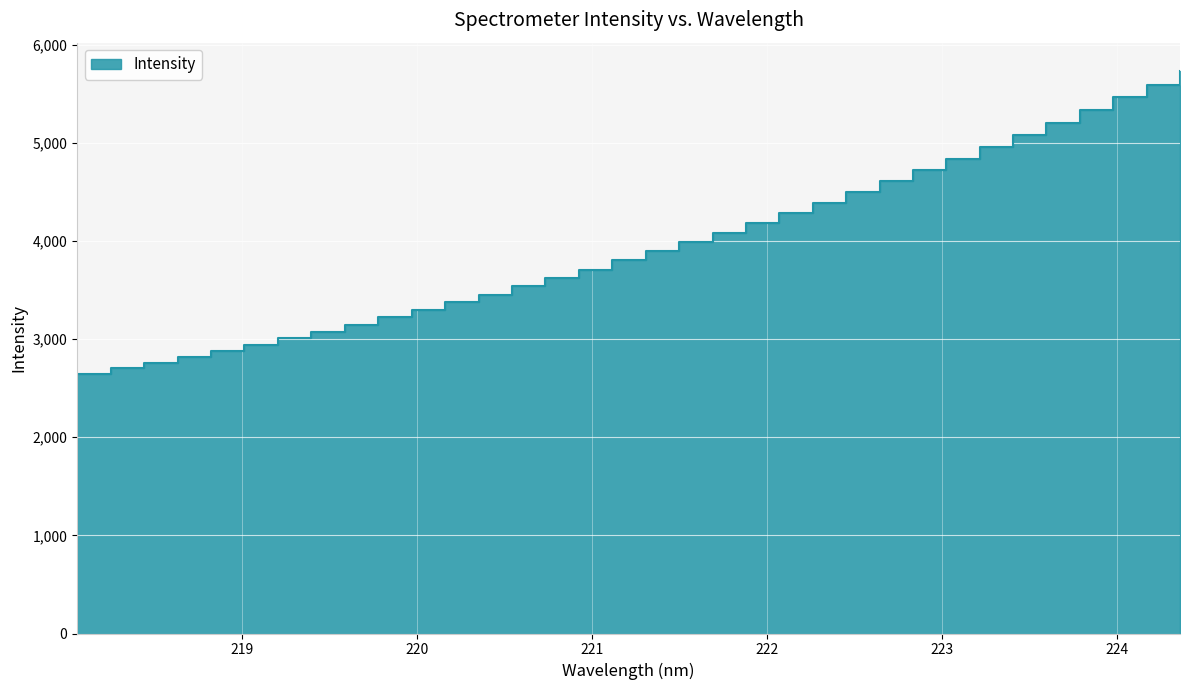

How many distinct data groups are displayed?

1